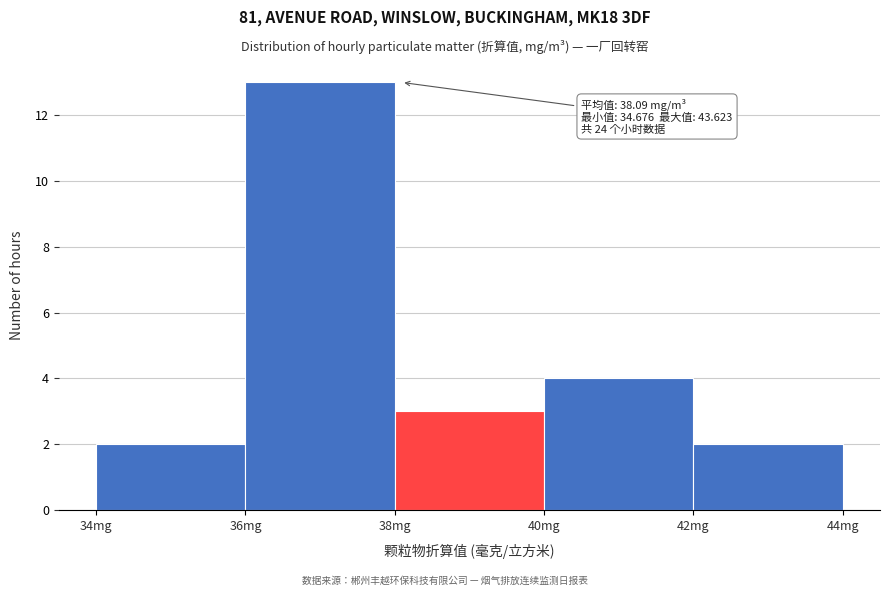

Over which range of the x-axis is the bar tallest?

36 to 38